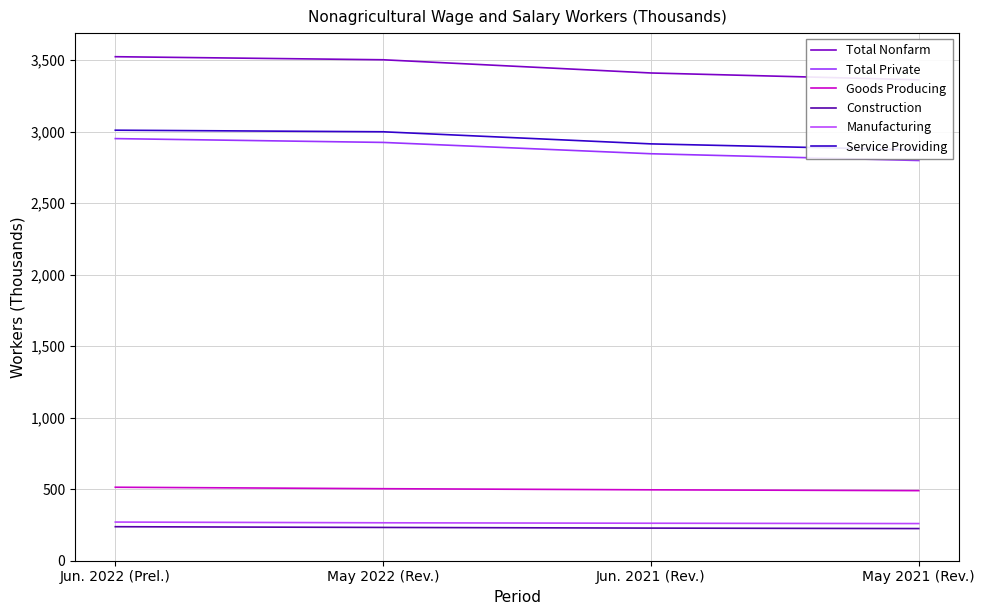

The value of Construction at May 2021 (Rev.) is 224.8. True or false?

True